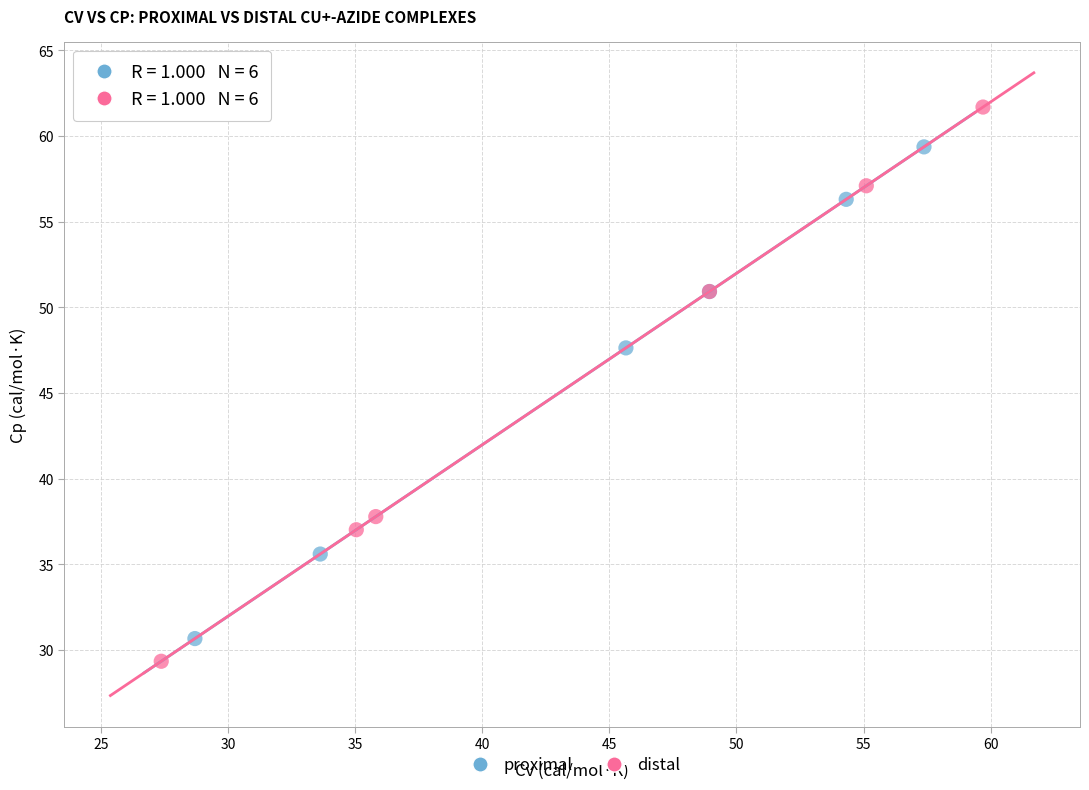

Which series reaches the maximum Y coordinate?

distal